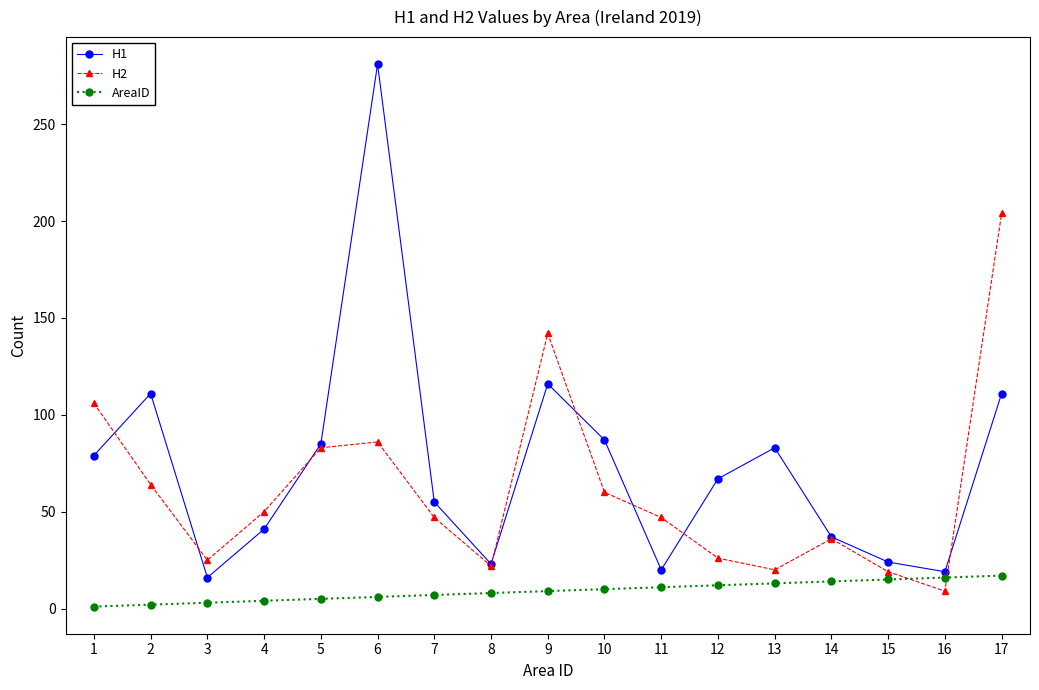

The value of AreaID at 12 is 12. True or false?

True